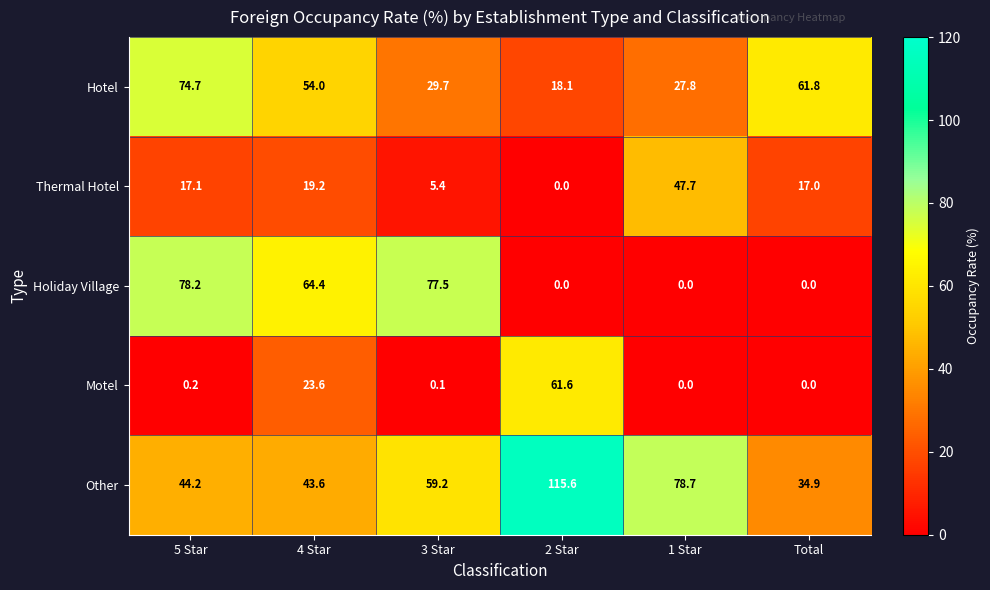

At which label does Other first exceed 59?

3 Star